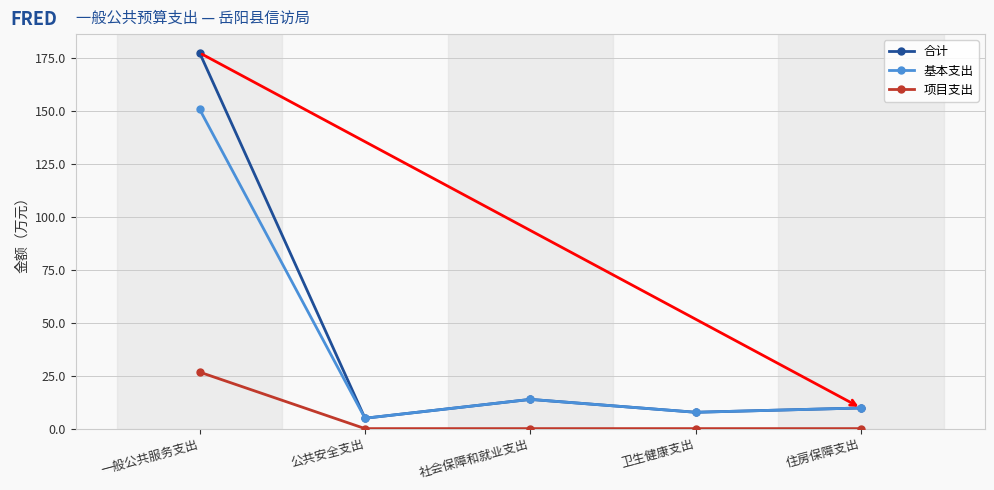

Where is the first local minimum for 合计?

公共安全支出